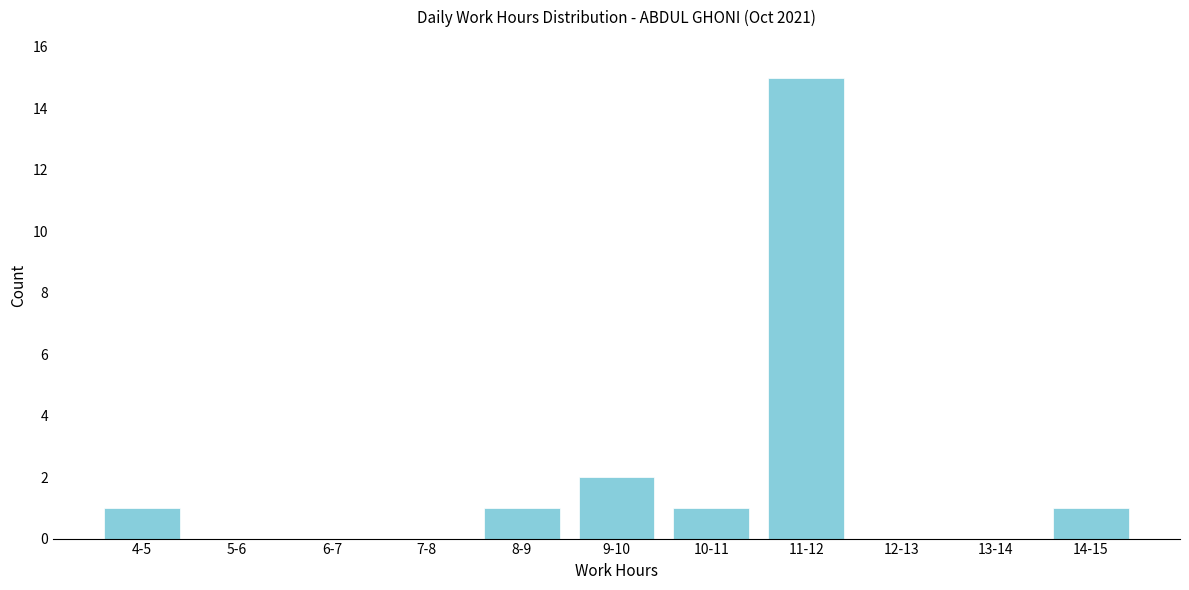

Reading right to left, transcribe all the data shown in this chart.

14-15=1	13-14=0	12-13=0	11-12=15	10-11=1	9-10=2	8-9=1	7-8=0	6-7=0	5-6=0	4-5=1